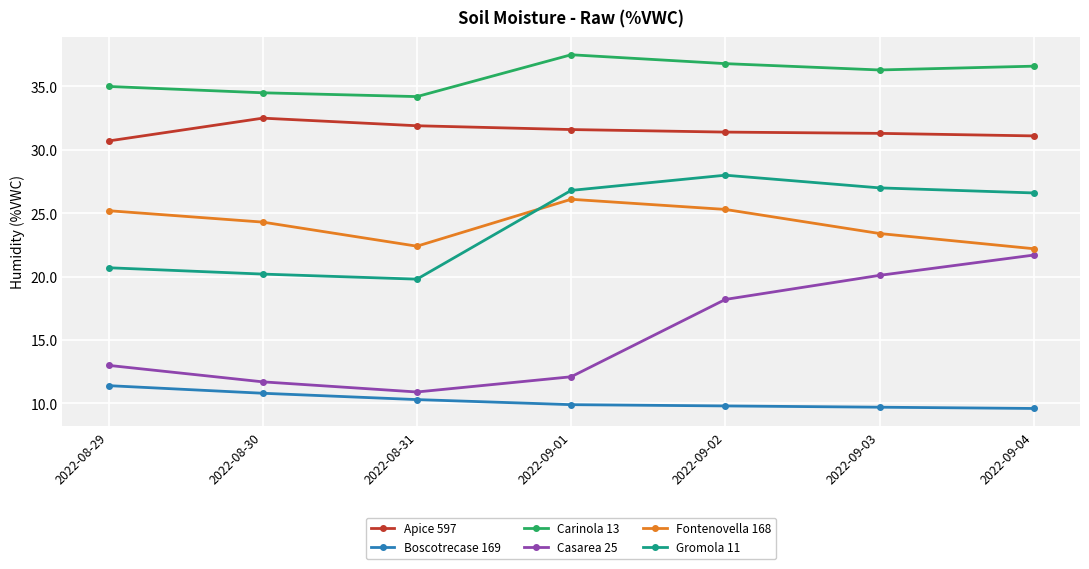

Is it true that Boscotrecase 169 equals 10.8 at 2022-08-30?

True